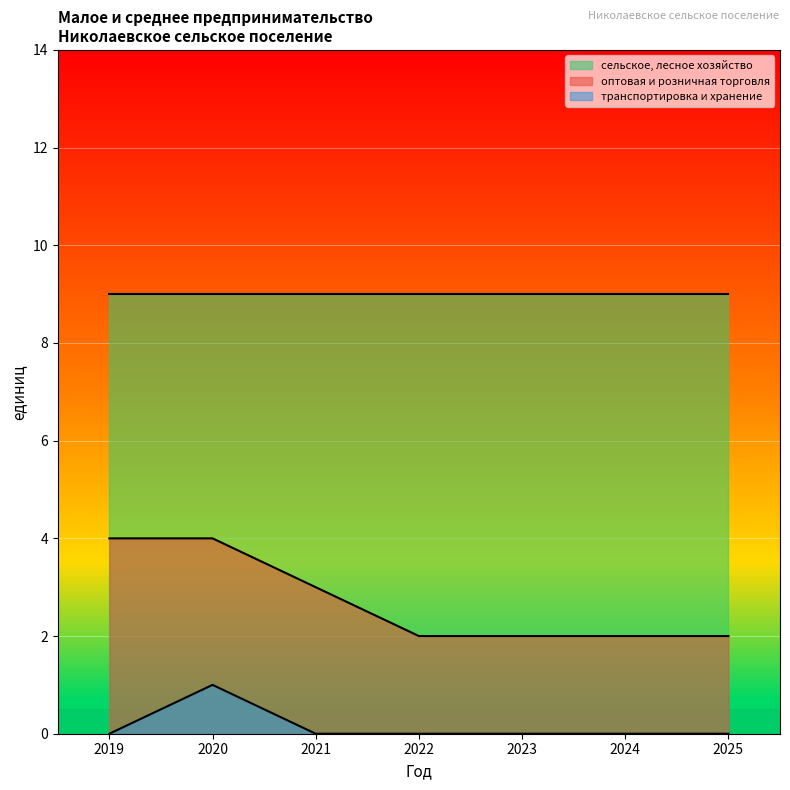

How many lines are shown in the chart?

3